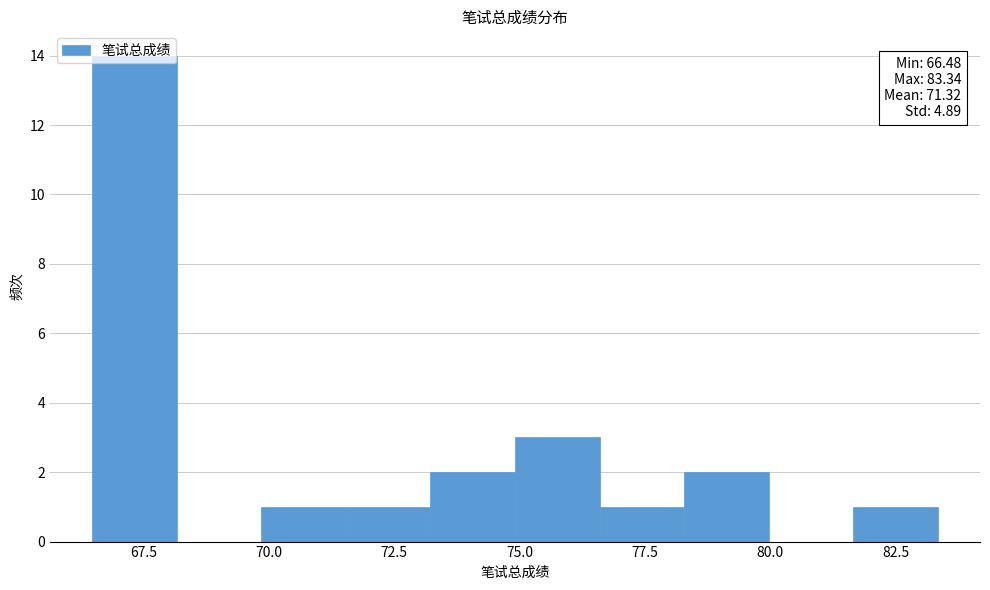

Read against the x-axis, roughly where is the centre of the tallest bar?

67.5